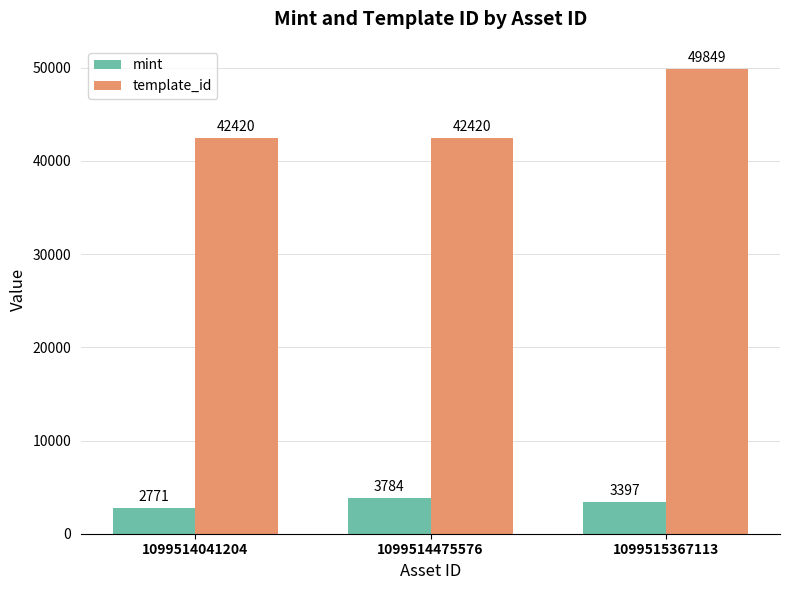

Reading left to right, list all the values displayed in this chart.

mint: 1099514041204=2771	1099514475576=3784	1099515367113=3397
template_id: 1099514041204=42420	1099514475576=42420	1099515367113=49849